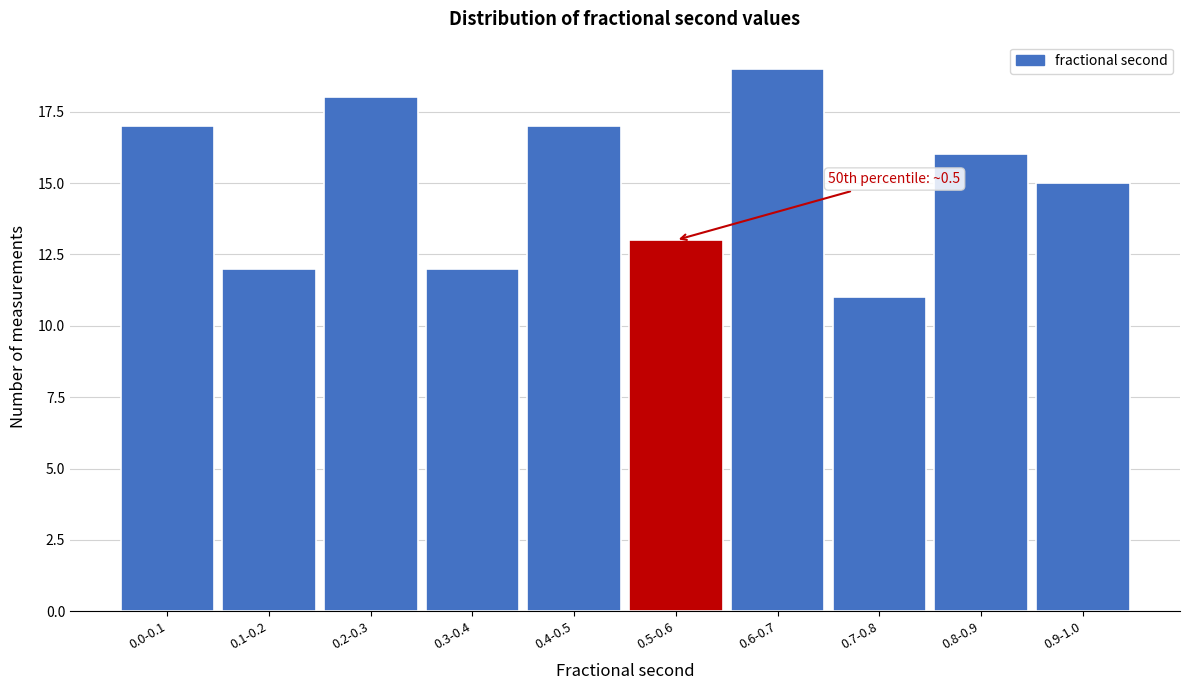

Reading left to right, transcribe all the data shown in this chart.

17	12	18	12	17	13	19	11	16	15